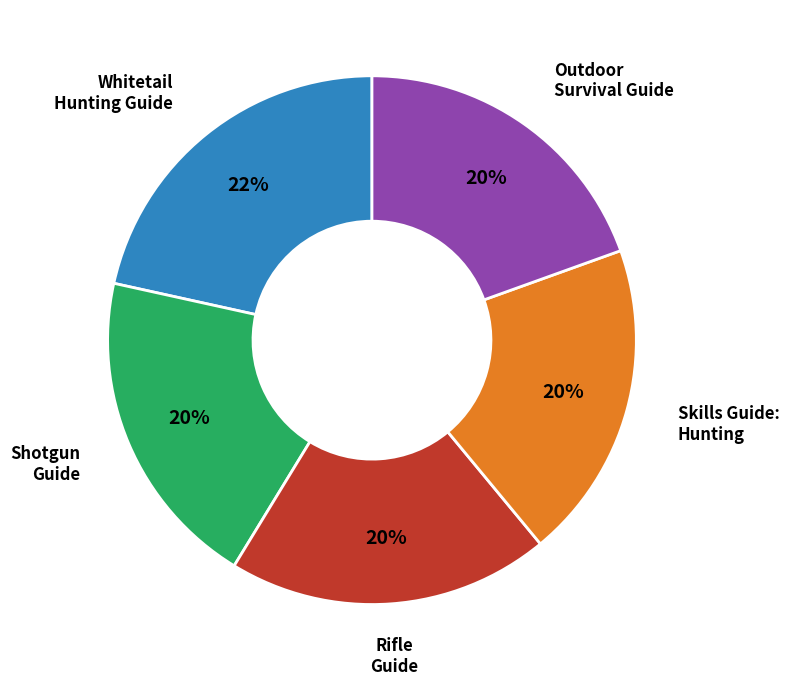

To the nearest percent, what is the average slice percentage?

20%